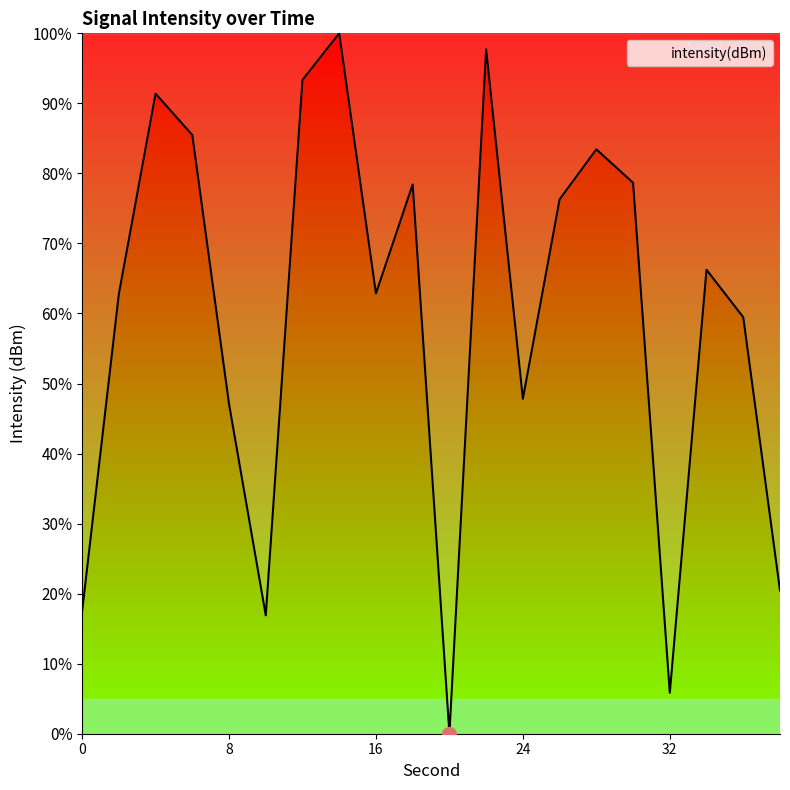

What is the sum of all values?

1191.6